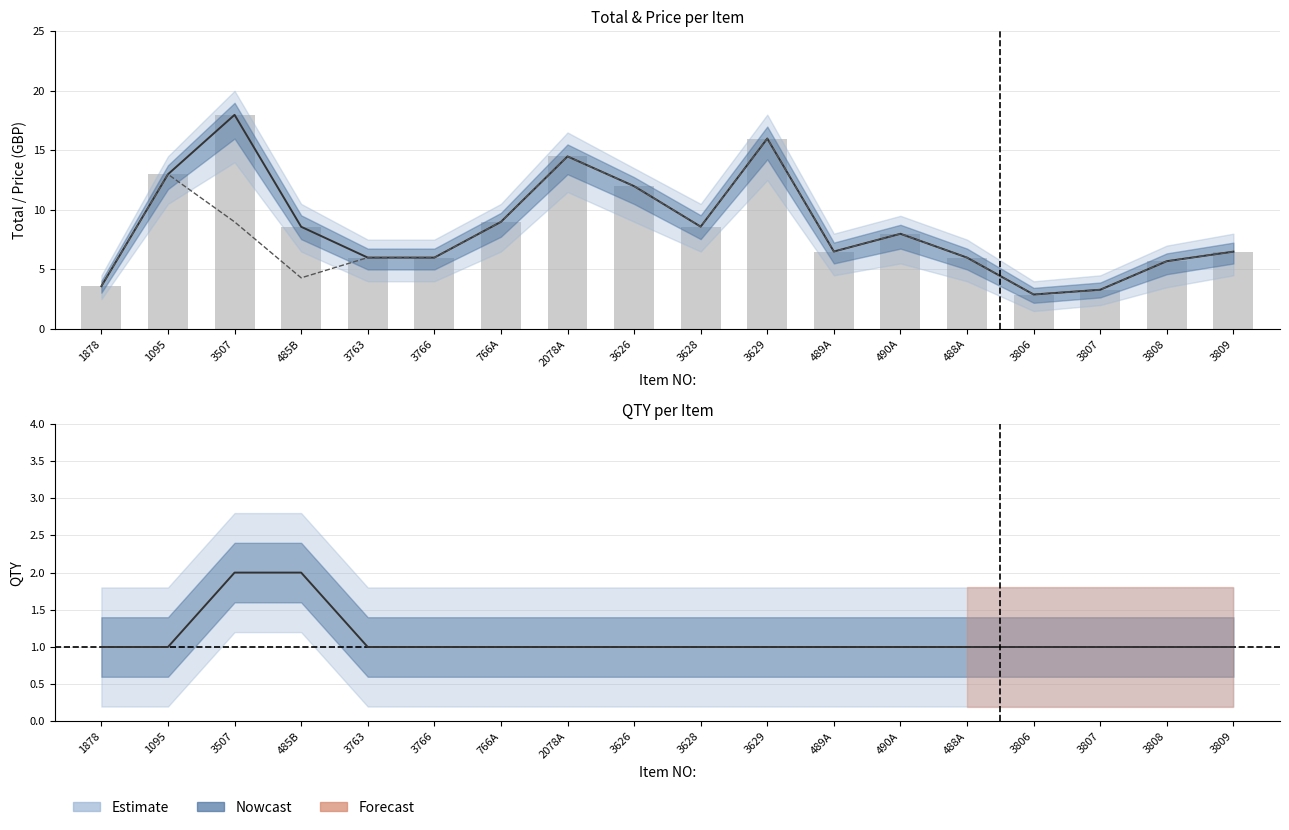

How many data points are less than 7?

9